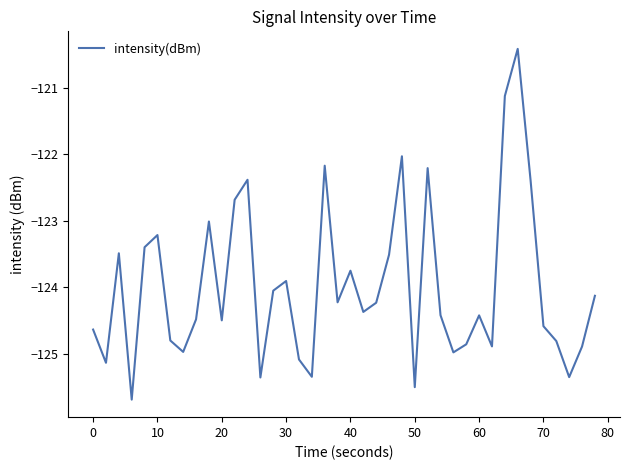

What is the minimum value shown in the chart?

-125.7